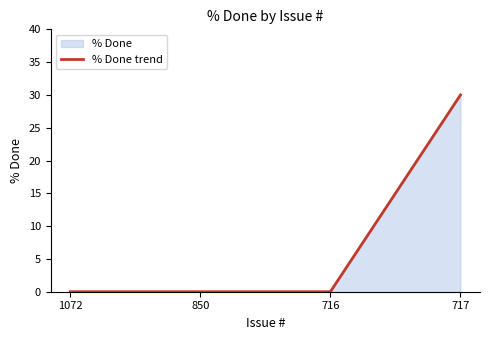

How many positive values are there?

1